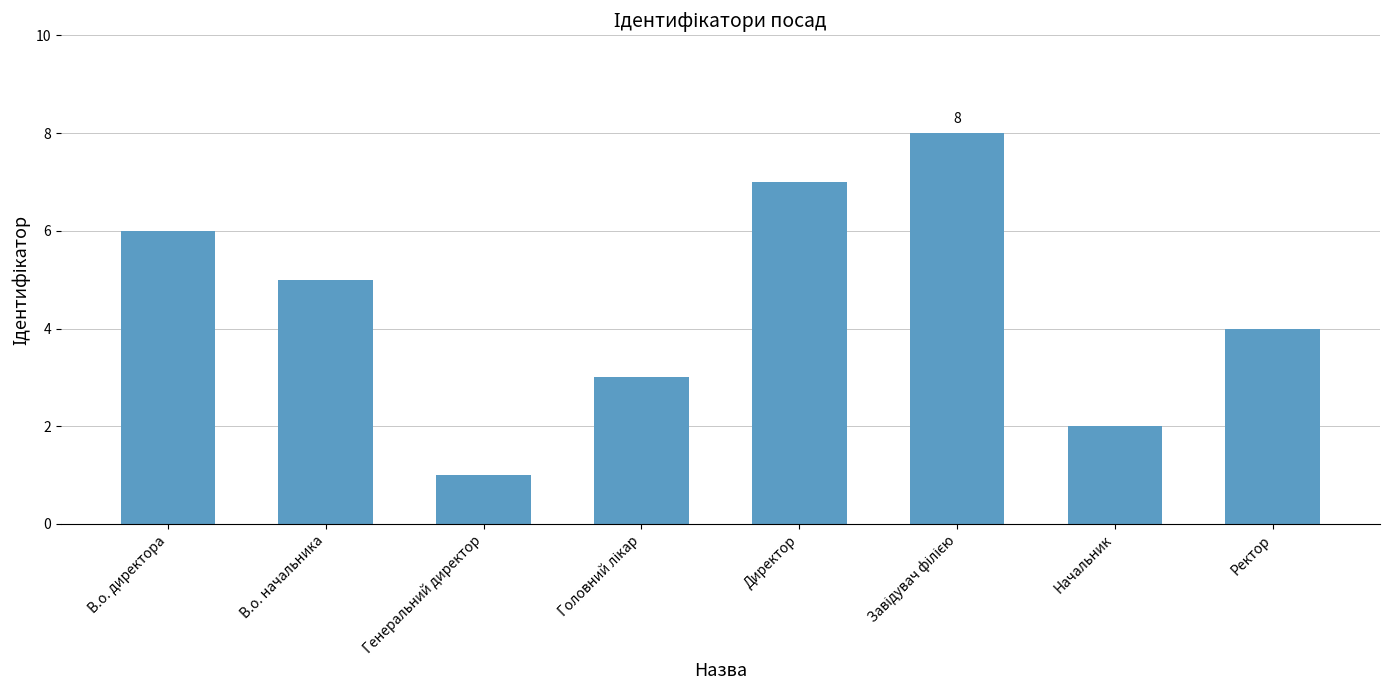

Is it true that the value at В.о. начальника is 5?

True